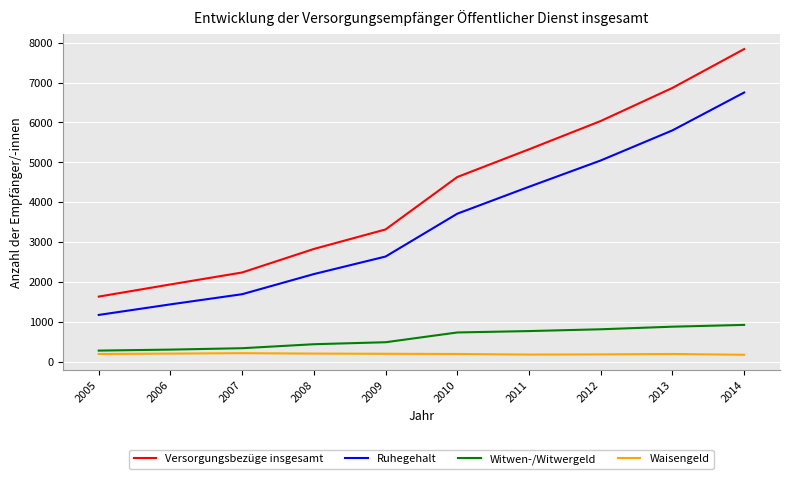

True or false: Versorgungsbezüge insgesamt and Waisengeld cross at least once.

False